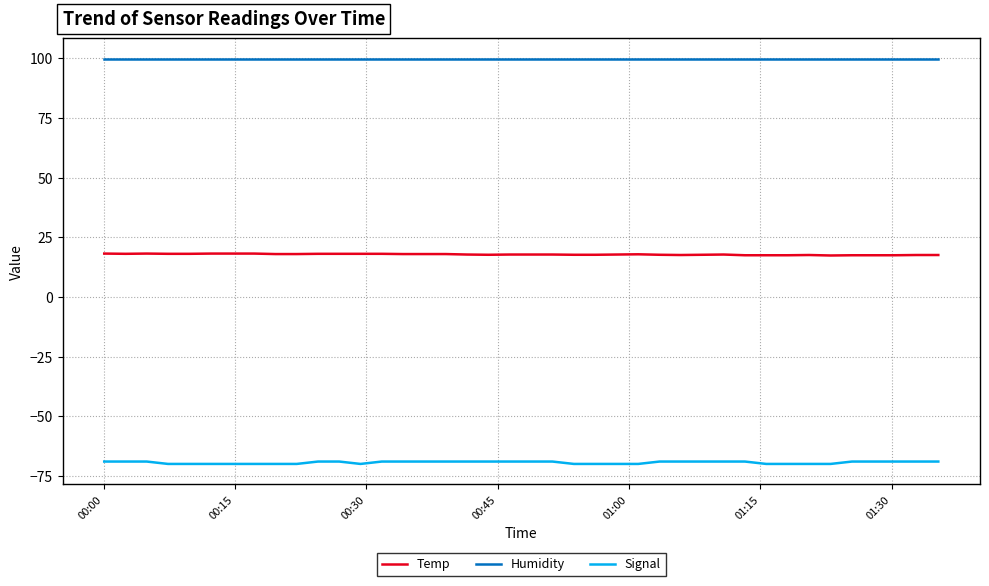

What is the highest value of the Humidity series?

99.9